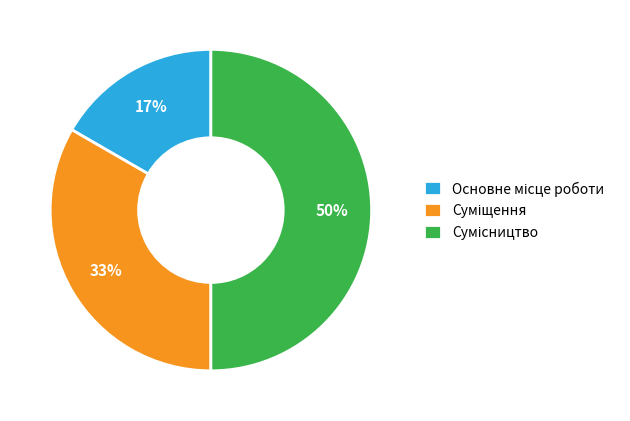

To the nearest percent, what is the difference between the largest and smallest slice percentages?

33%